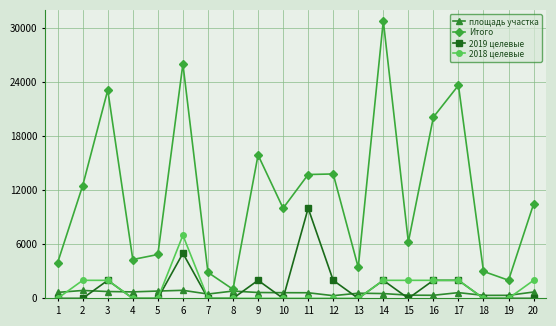

At which category is the sum across all series the highest?

6